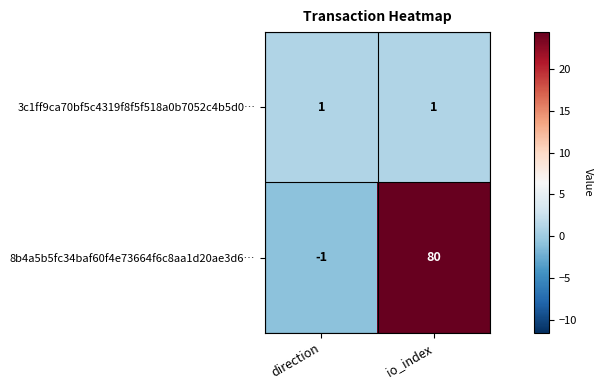

What is the difference between the maximum and minimum values in the 8b4a5b5fc34baf60f4e73664f6c8aa1d20ae3d6… series?

81